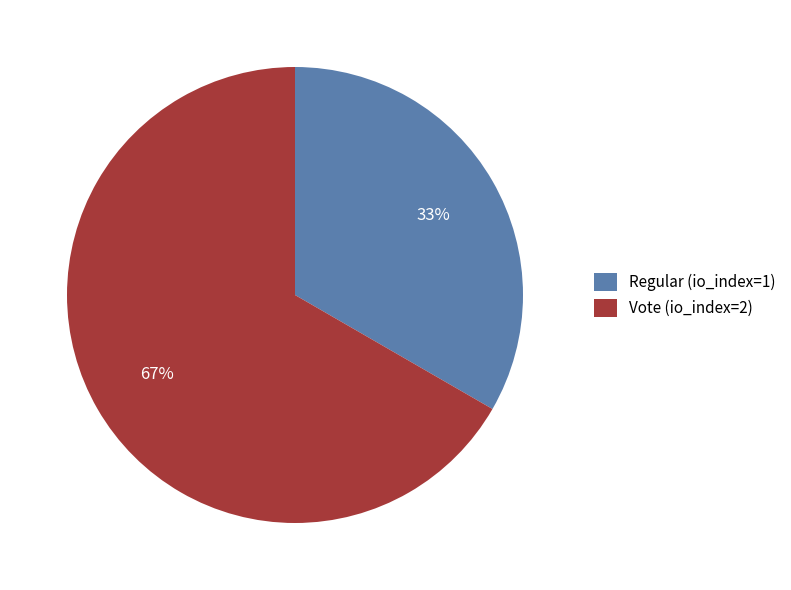

To the nearest percent, what is the combined percentage of Vote (io_index=2) and Regular (io_index=1)?

100%